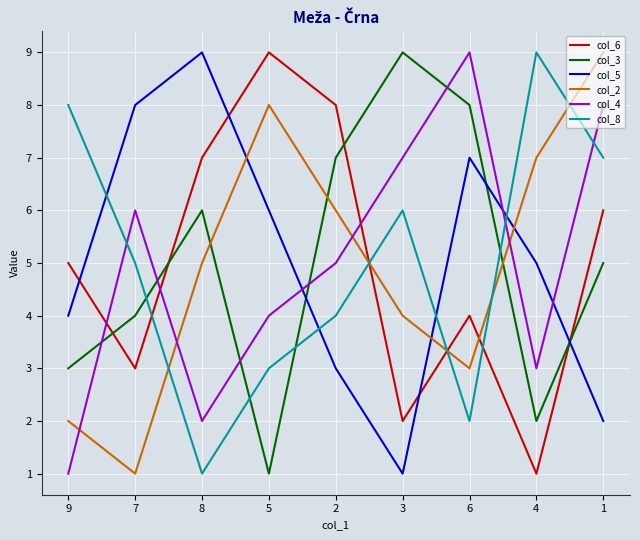

Is the value of col_4 at 5 greater than the value of col_5 at 6?

No